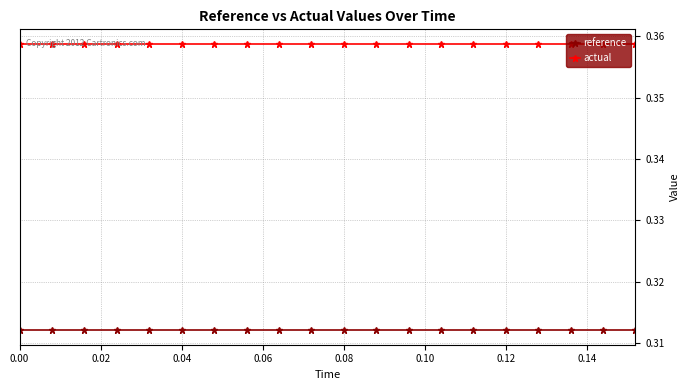

True or false: reference and actual intersect in this chart.

False